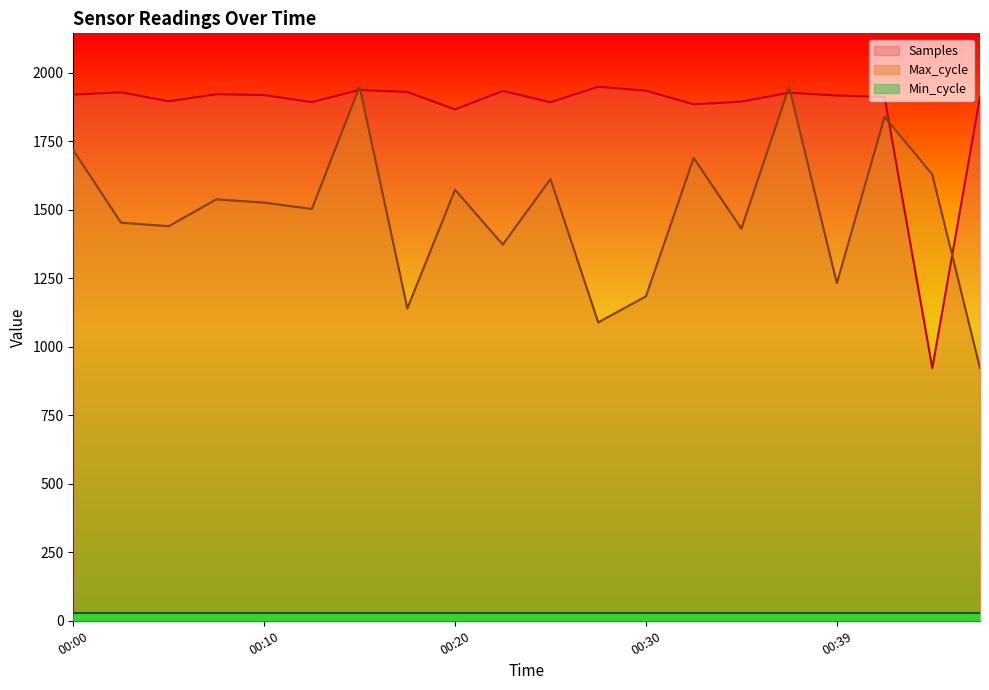

Which series has the largest total across all categories?

Samples